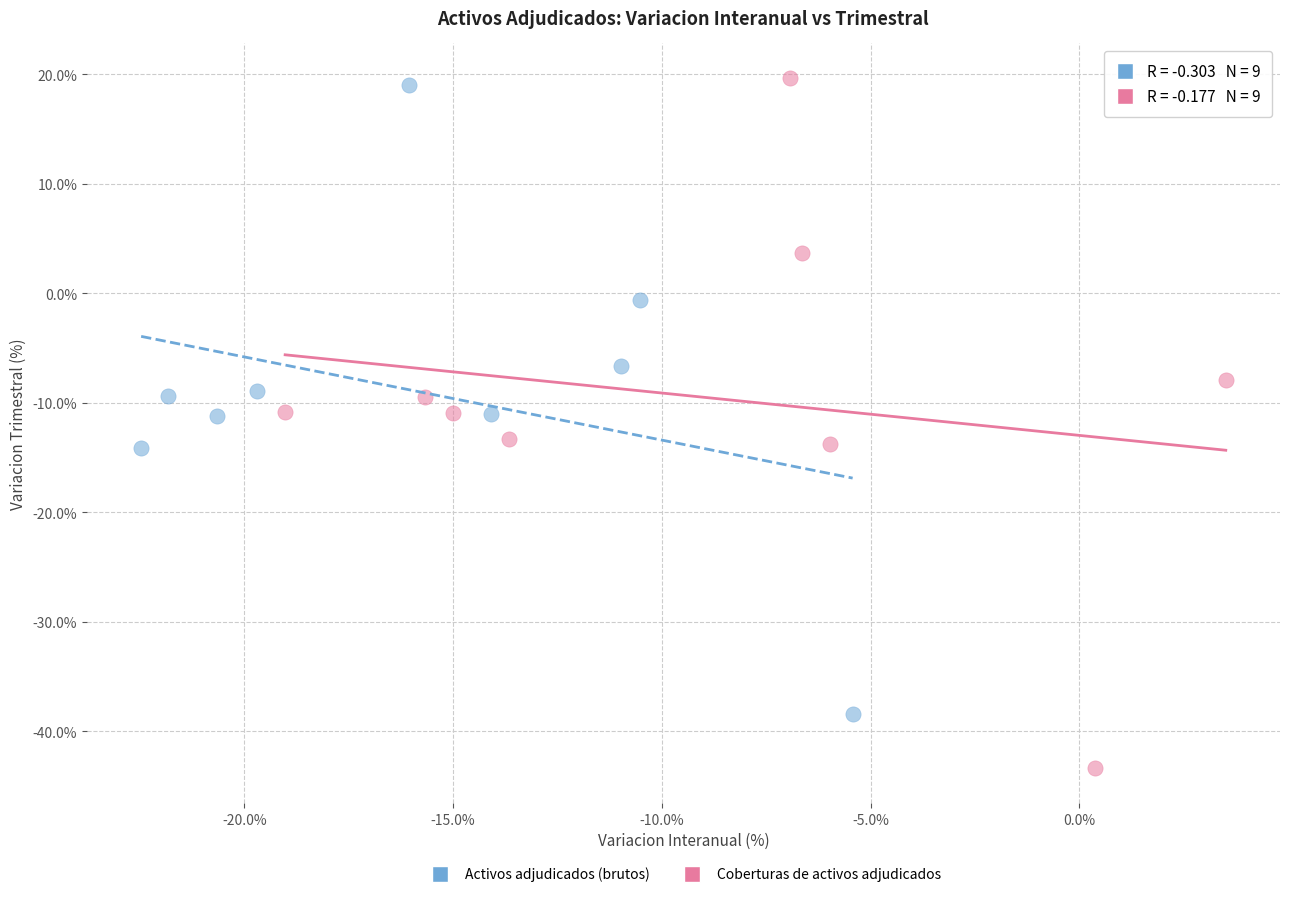

Which series reaches the maximum Y coordinate?

Coberturas de activos adjudicados